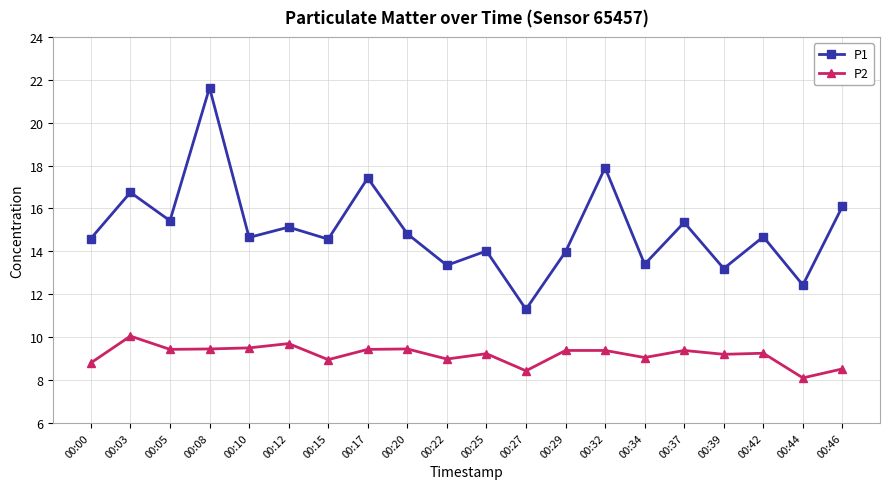

How many series are shown in this chart?

2